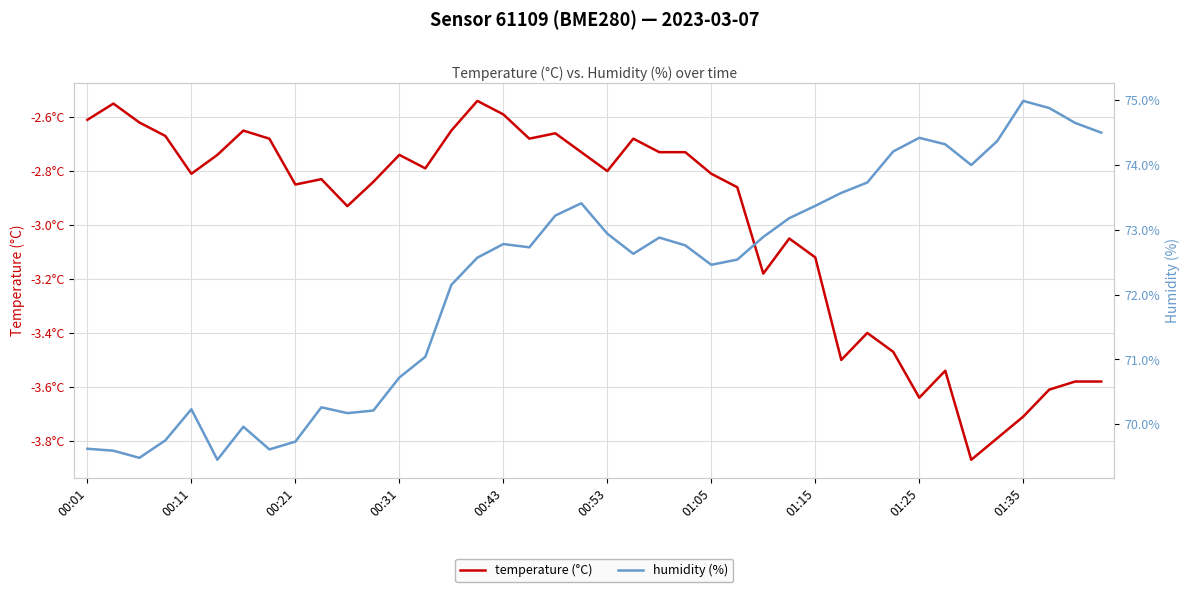

Is the value of humidity (%) at 16 greater than the value of temperature (°C) at 38?

Yes